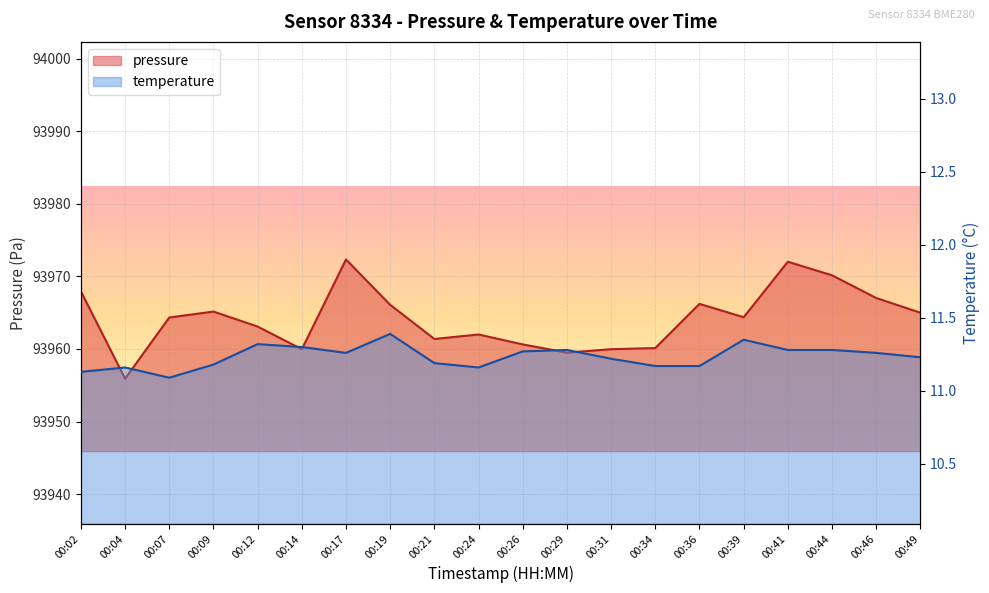

What is the smallest value displayed?

11.1